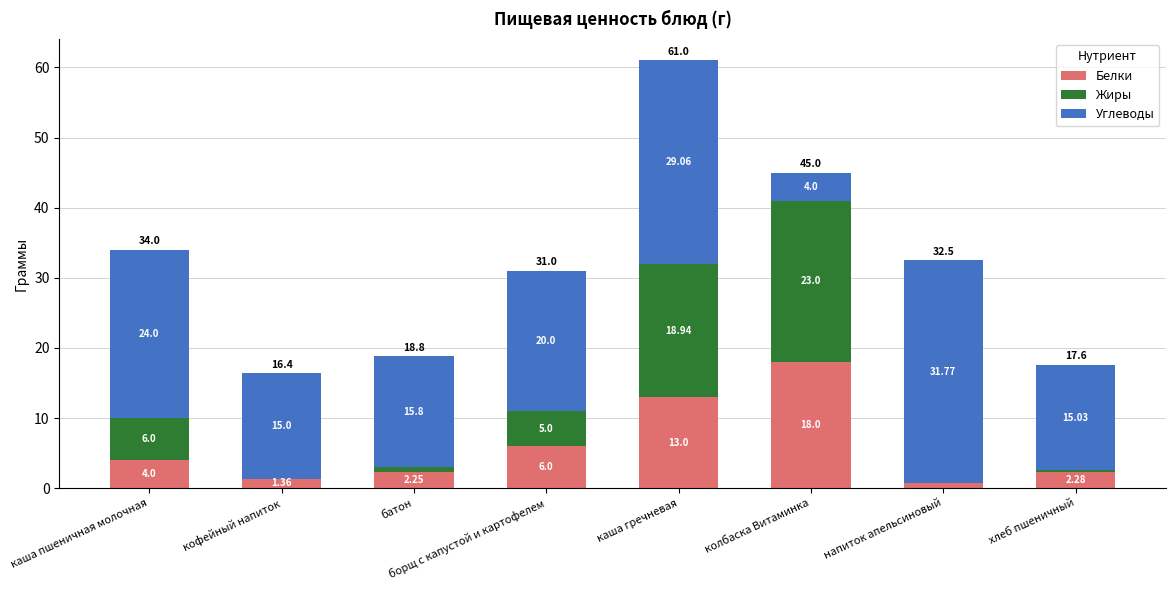

Which category has the highest value in the Белки series?

колбаска Витаминка